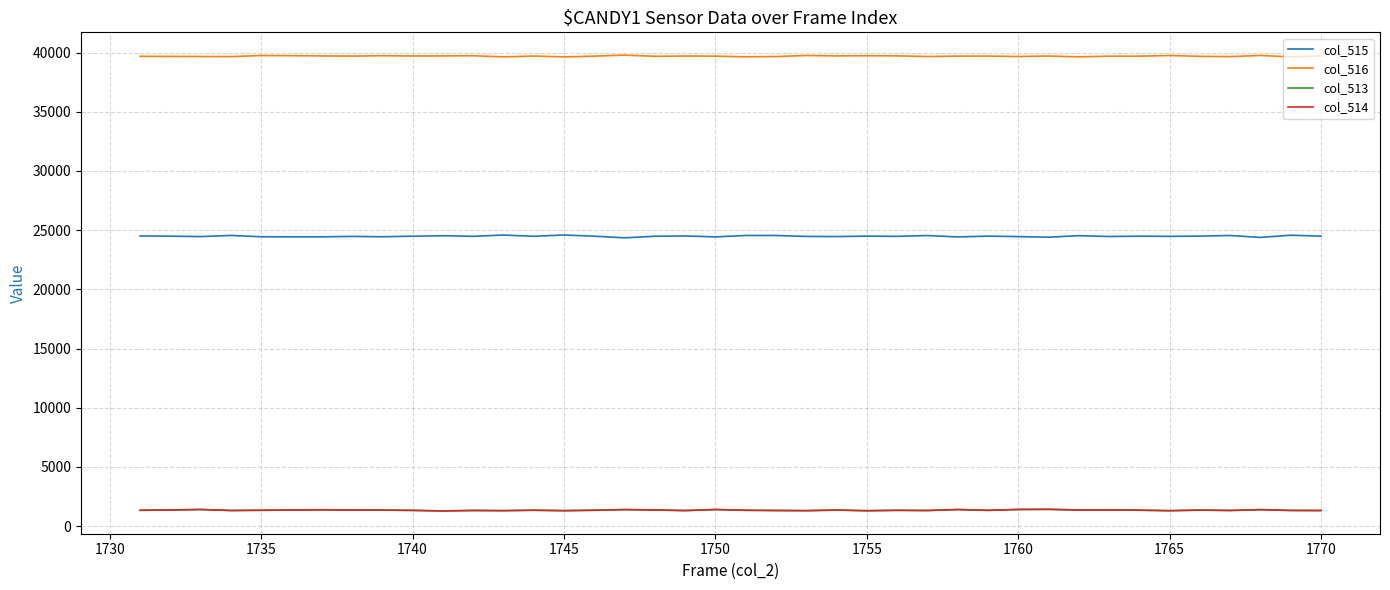

What is the sum of all col_515 values?

979493